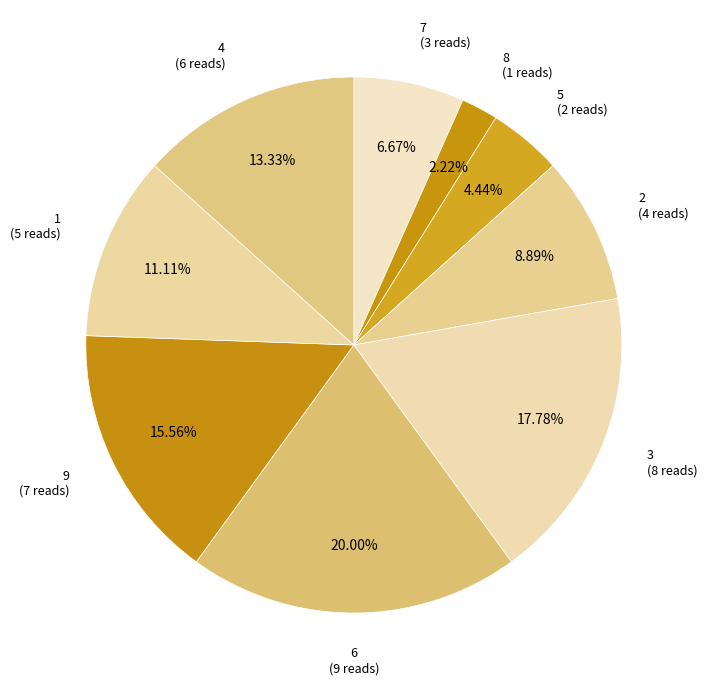

Is there a majority slice in this chart?

No